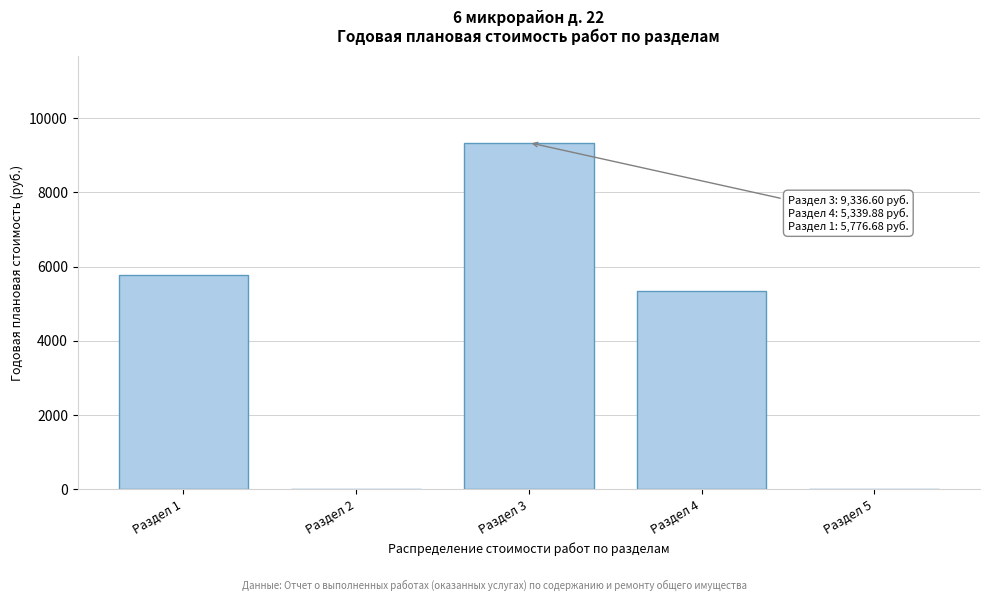

Reading right to left, extract all data points from this chart.

Раздел 5=0.0	Раздел 4=5339.9	Раздел 3=9336.6	Раздел 2=0.0	Раздел 1=5776.7